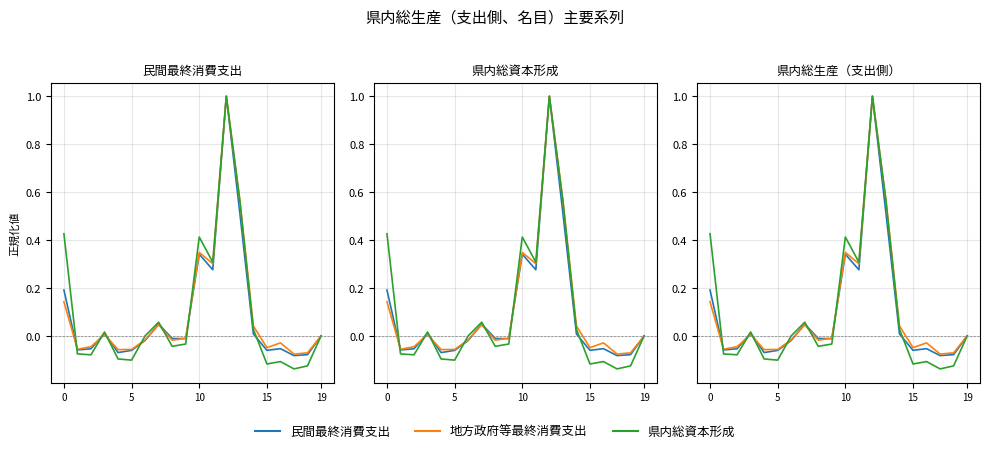

What is the sum of the 地方政府等最終消費支出 values at 0 and 13?

0.7